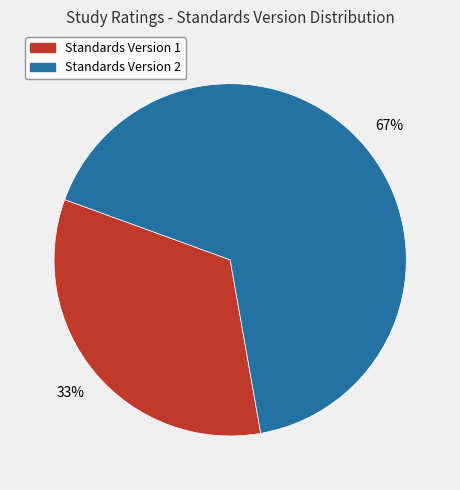

Rank the categories by value from lowest to highest.

Standards Version 1, Standards Version 2